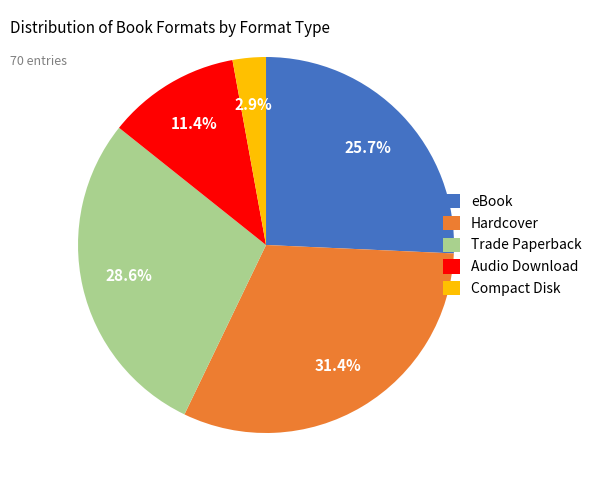

Which slice is the smallest?

Compact Disk